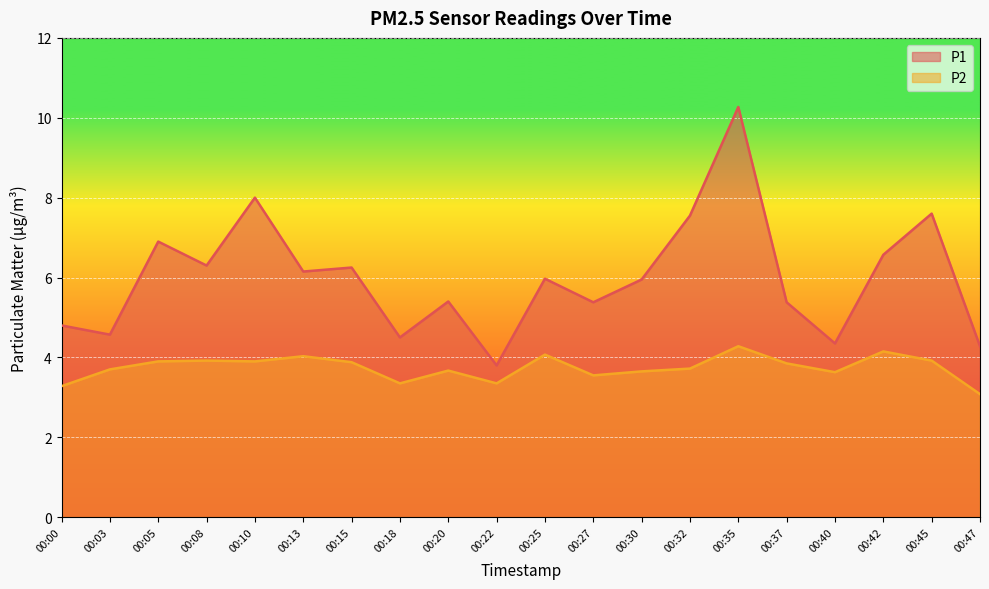

List the series in order of their peak value, lowest first.

P2, P1